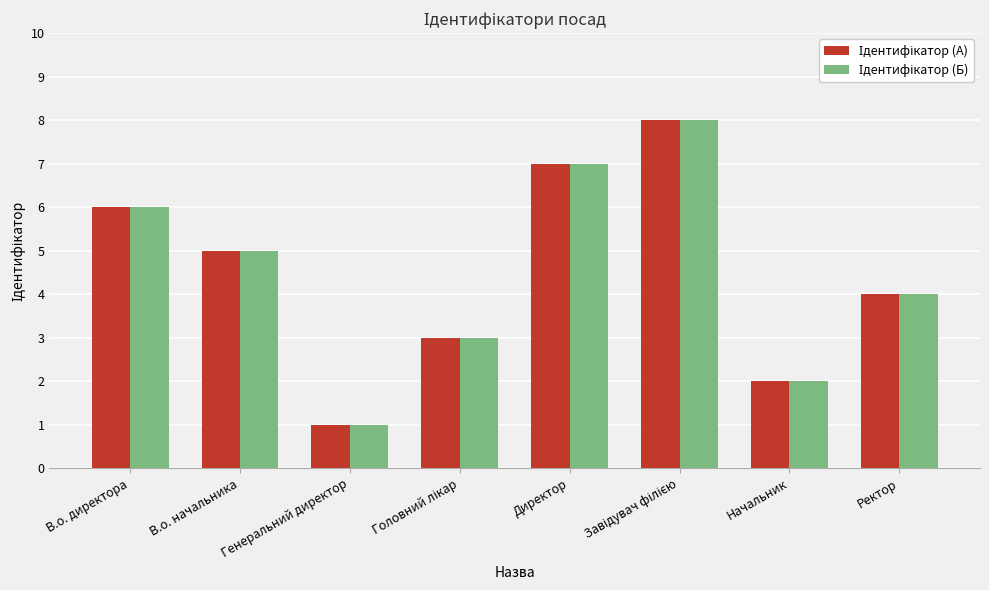

Which label corresponds to the smallest value in the chart?

Генеральний директор